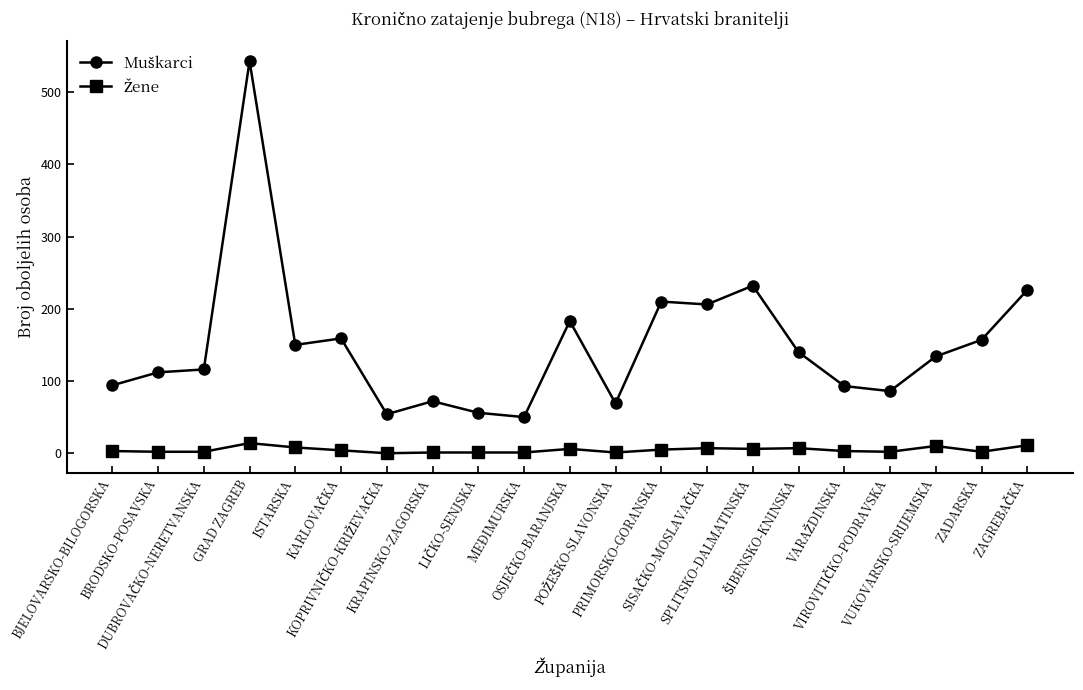

What is the greatest value displayed?

543